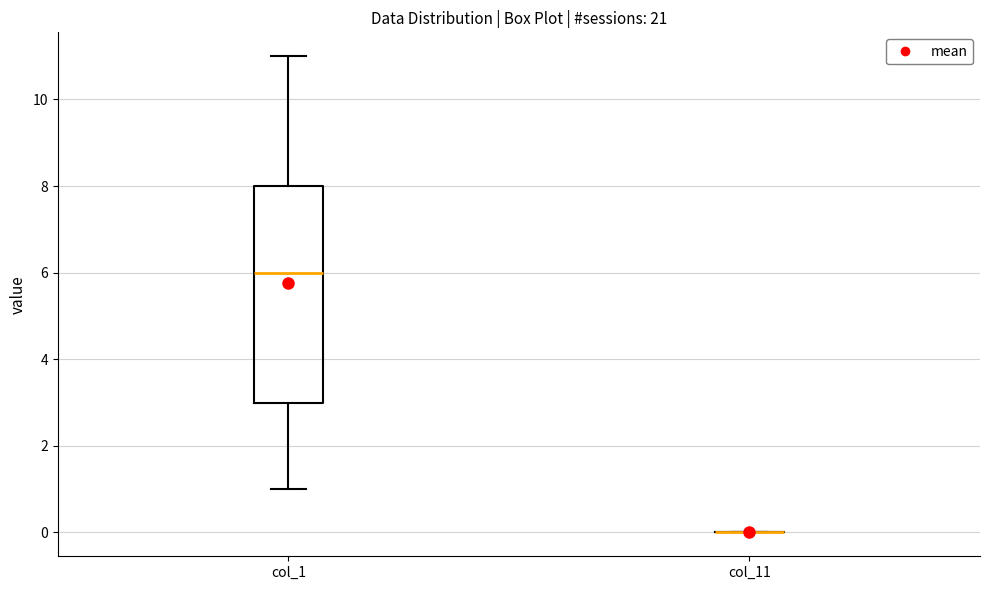

Reading left to right, transcribe this box plot: for each box, give where its median line is, the range the box spans, and where its two whiskers end, as read against the y-axis. The values are not printed on the chart, so give them approximately, as read against the axis.

col_1: median 6, box 3 to 8, whiskers 1 to 11
col_11: box collapsed to a line at 0, whiskers 0 to 0